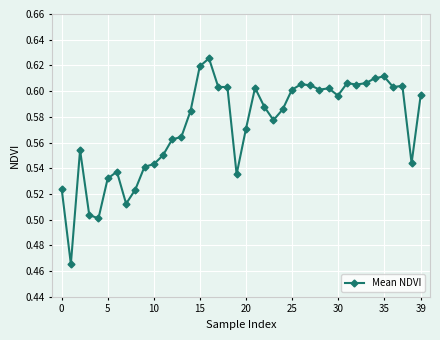

How many values are between 0 and 1?

40